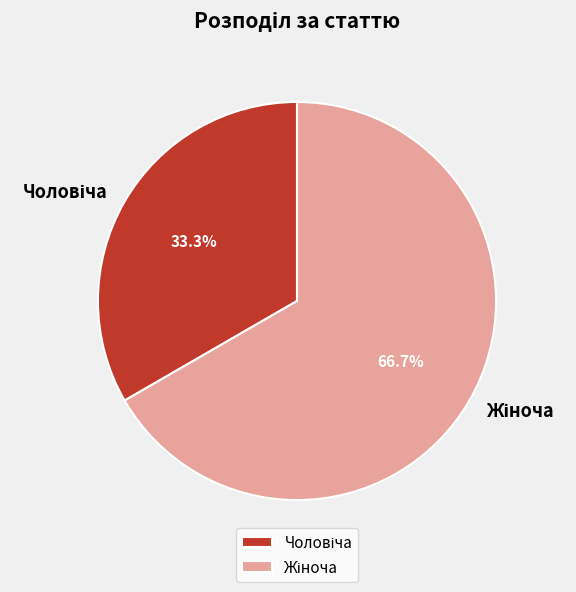

What percentage do Чоловіча and Жіноча together represent?

100.0%